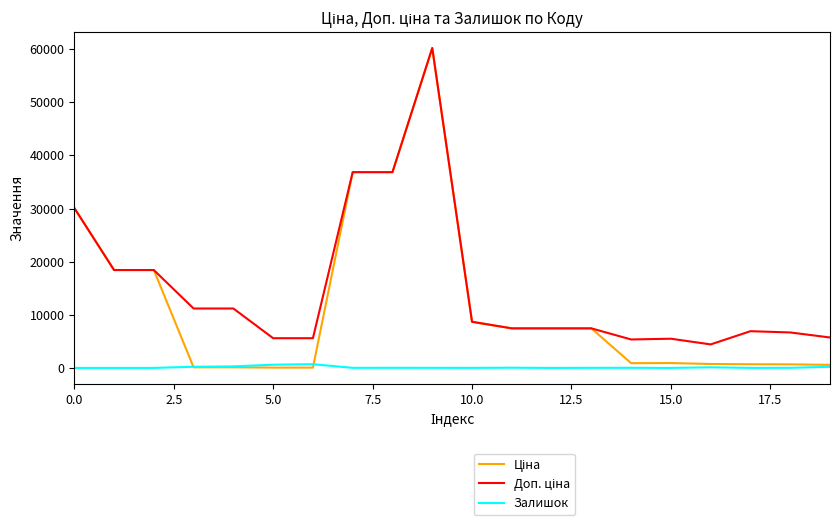

How many lines are shown in the chart?

3